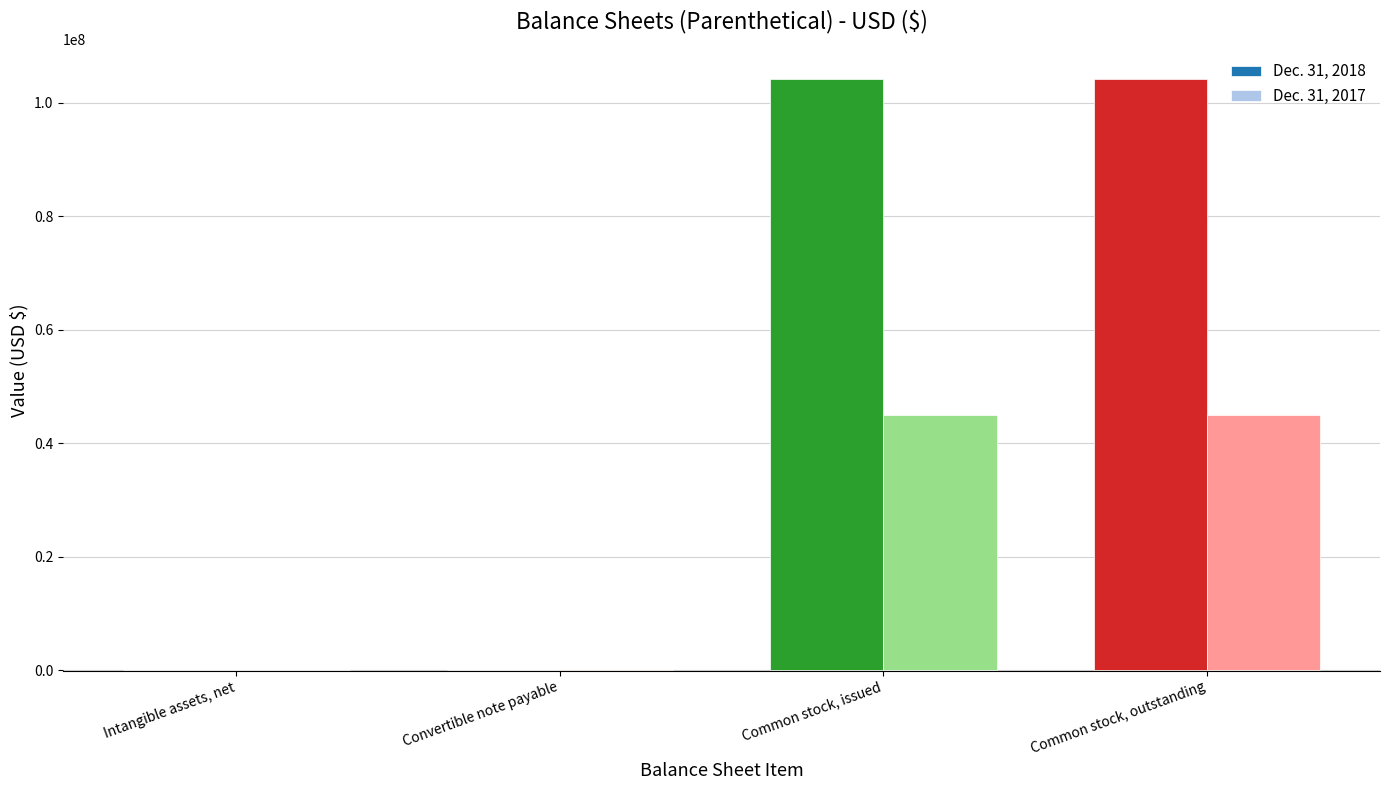

What is the spread (max minus min) of values at Intangible assets, net?

200